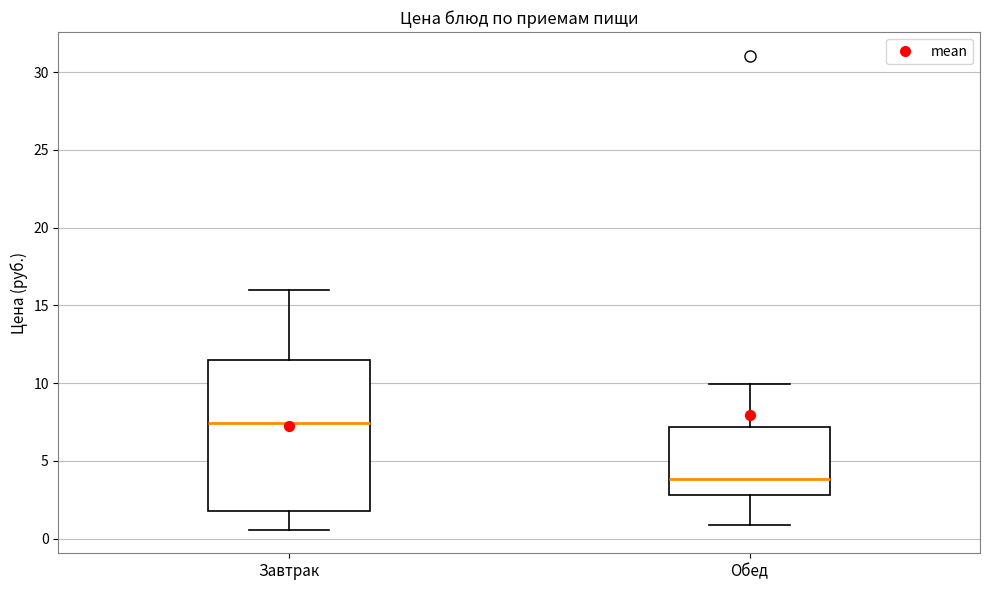

Reading left to right, read every box against the y-axis: the position of its median line, the range the box covers, and the ends of its whiskers. The values are not printed on the chart, so give them approximately, as read against the axis.

Завтрак: median 7.5, box 2.0 to 11.5, whiskers 0.5 to 16.0
Обед: median 4.0, box 3.0 to 7.0, whiskers 1.0 to 10.0